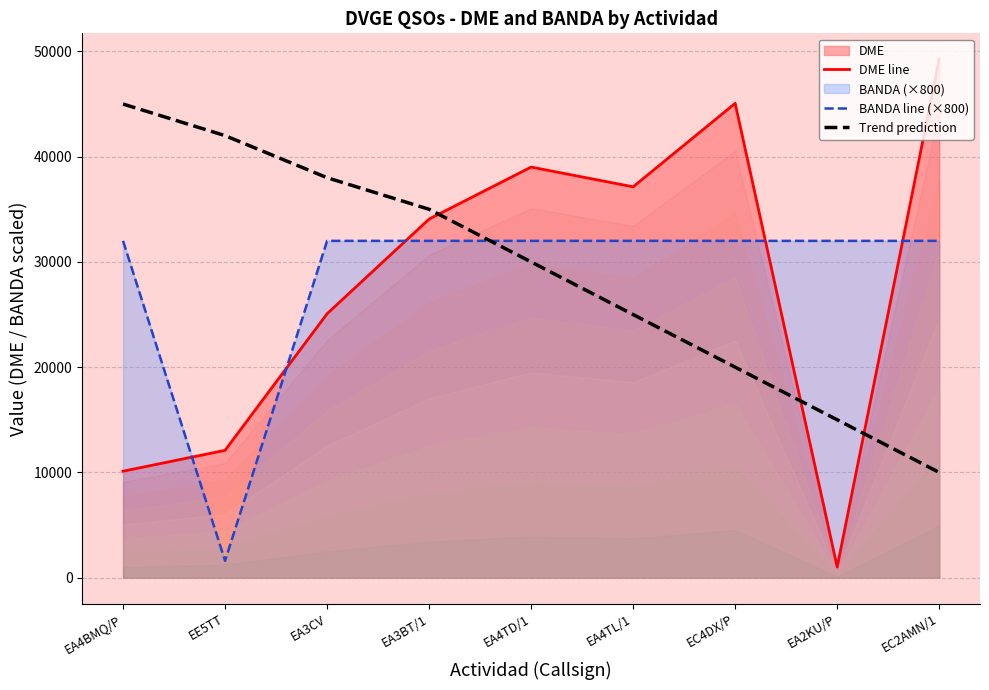

List the series in order of their peak value, highest first.

DME line, Trend prediction, BANDA line (×800)